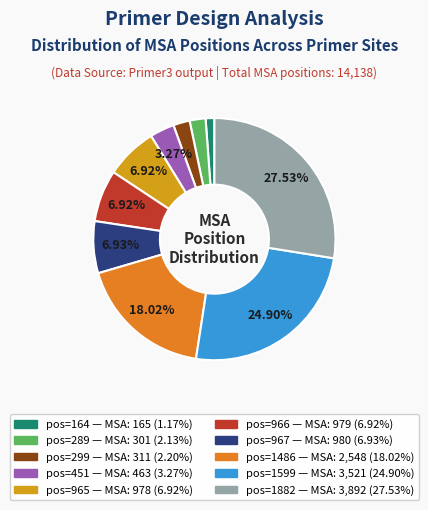

Does any single category account for the majority?

No